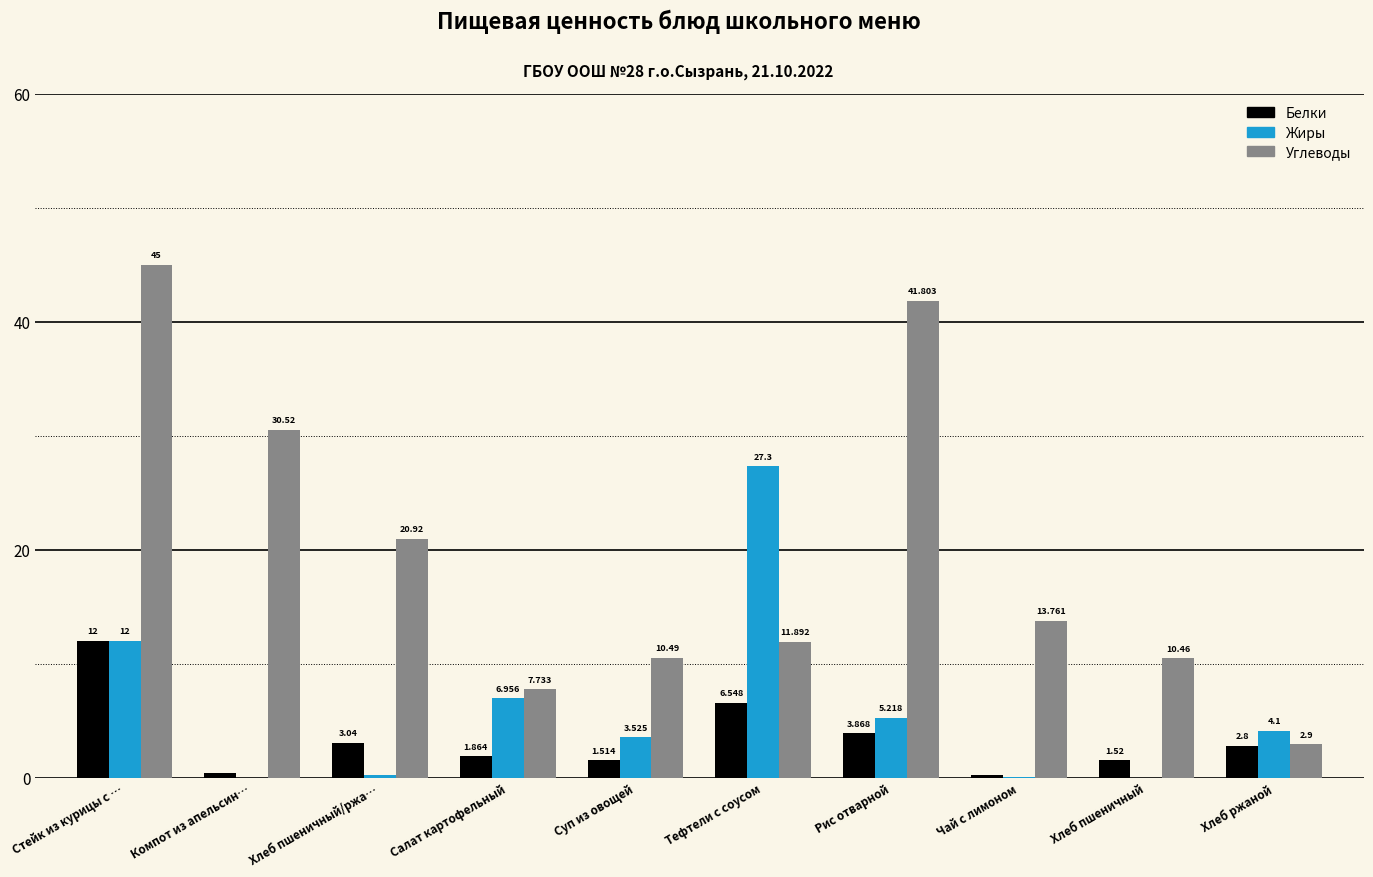

Between Стейк из курицы с … and Чай с лимоном, which series saw the biggest shift?

Углеводы